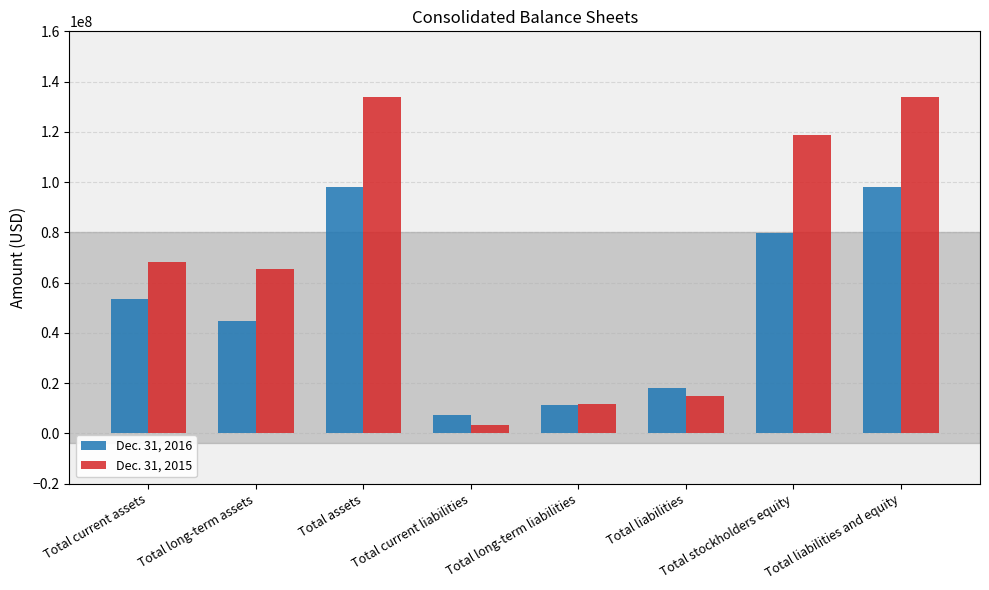

Read the Dec. 31, 2015 value at Total stockholders equity, to the nearest 10.

118741600